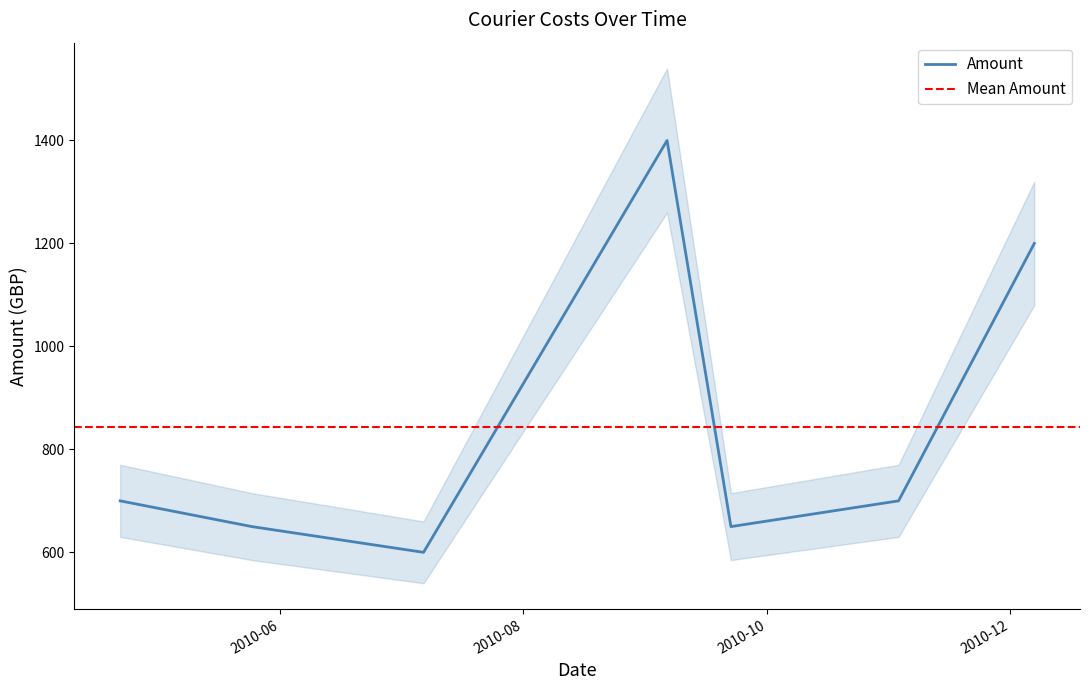

True or false: the data has more than 0 interior local peaks.

True